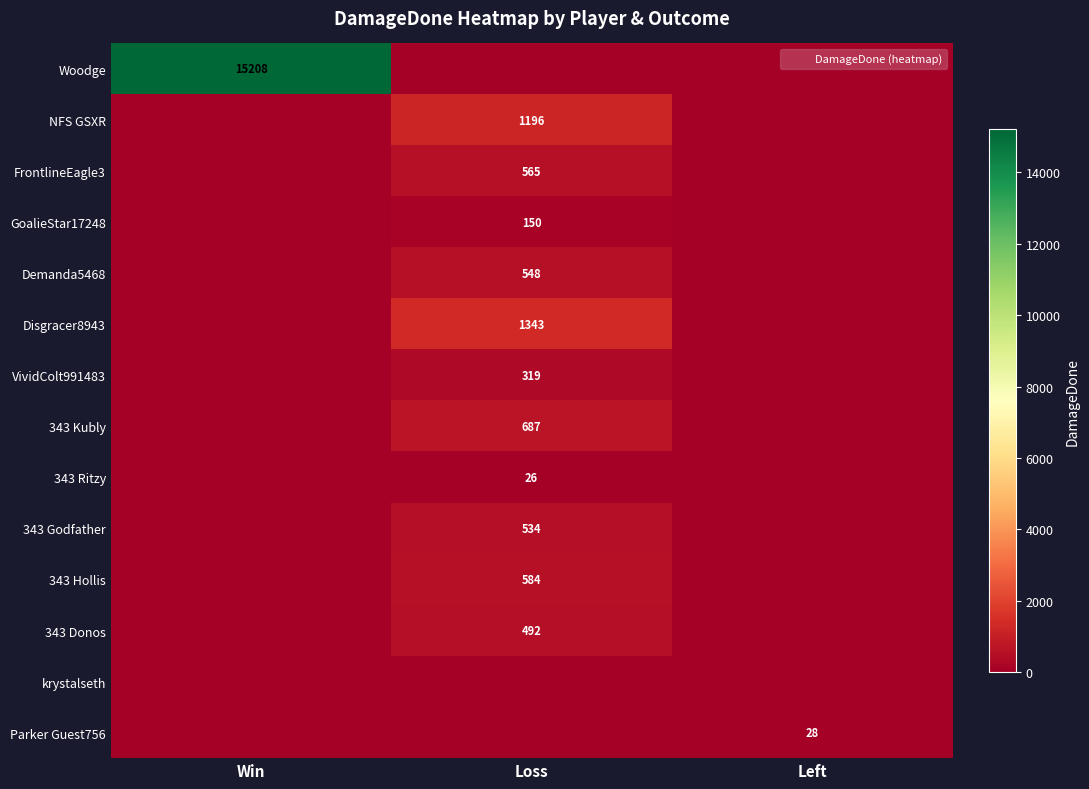

Is the value of Parker Guest756 at Left greater than the value of GoalieStar17248 at Loss?

No